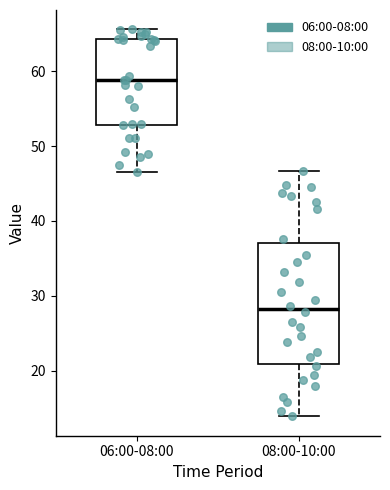

Where does the upper whisker of the box for 06:00-08:00 end on the y-axis? The values are not printed on the chart, so give them approximately, as read against the axis.

66